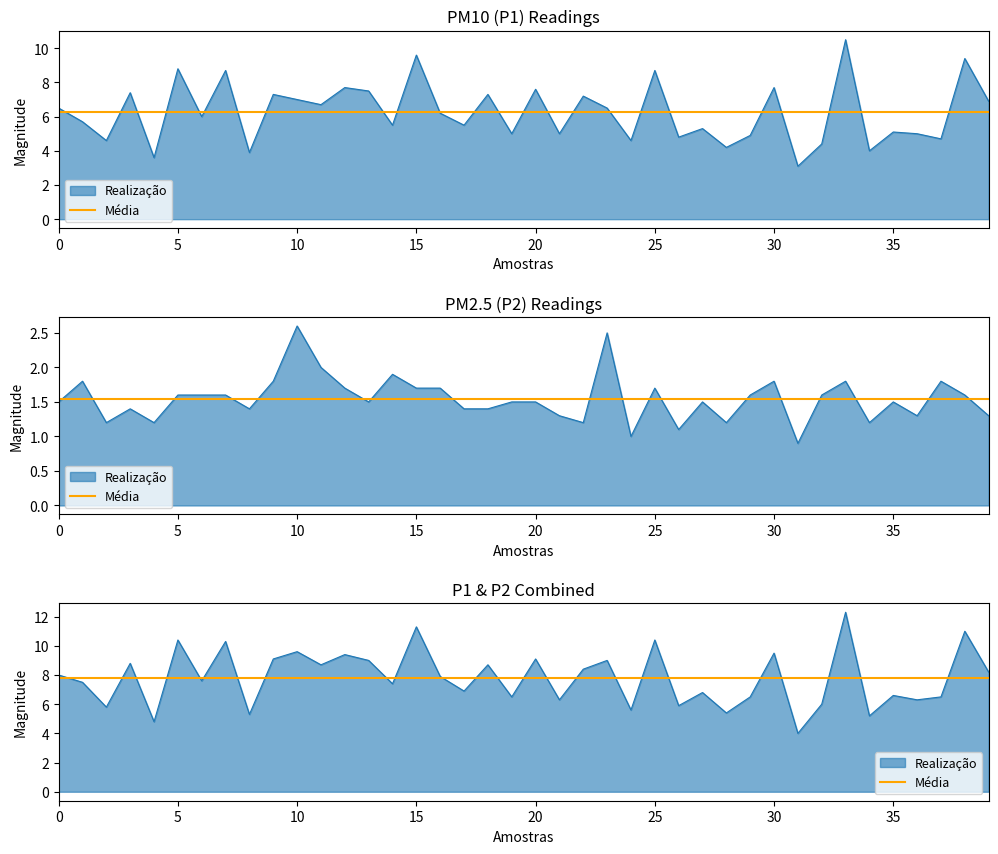

What is the smallest value displayed?

0.9